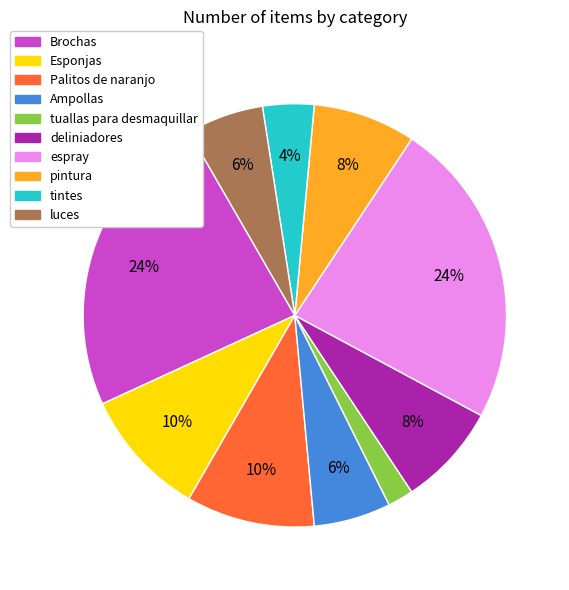

Do espray and pintura together represent more than half of the pie?

No